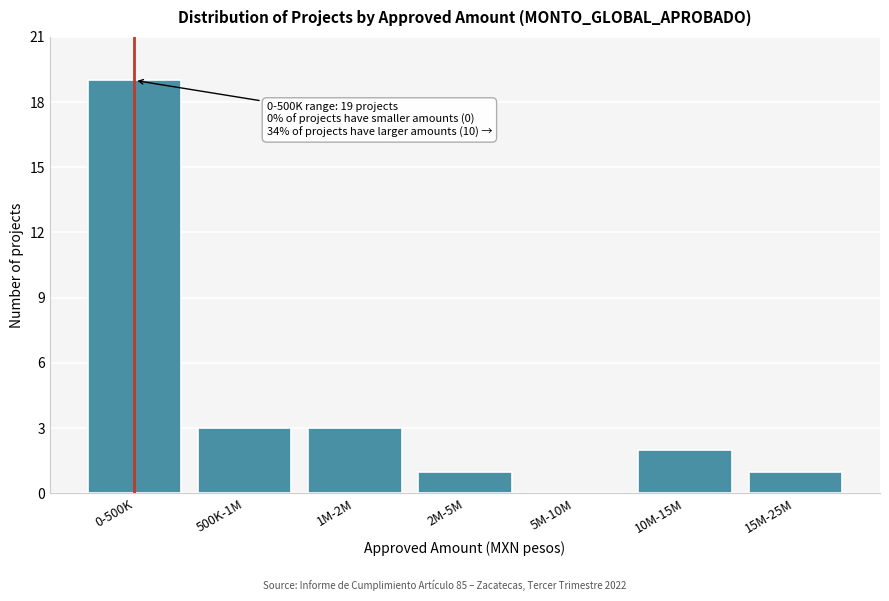

Reading right to left, list all the values displayed in this chart.

15M-25M=1	10M-15M=2	5M-10M=0	2M-5M=1	1M-2M=3	500K-1M=3	0-500K=19